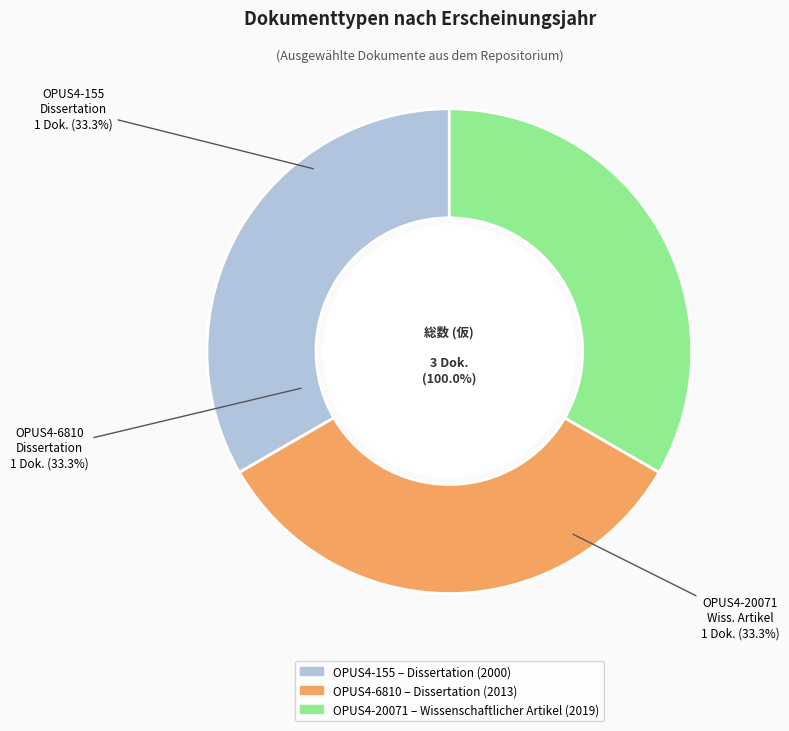

How many segments does this pie chart have?

3